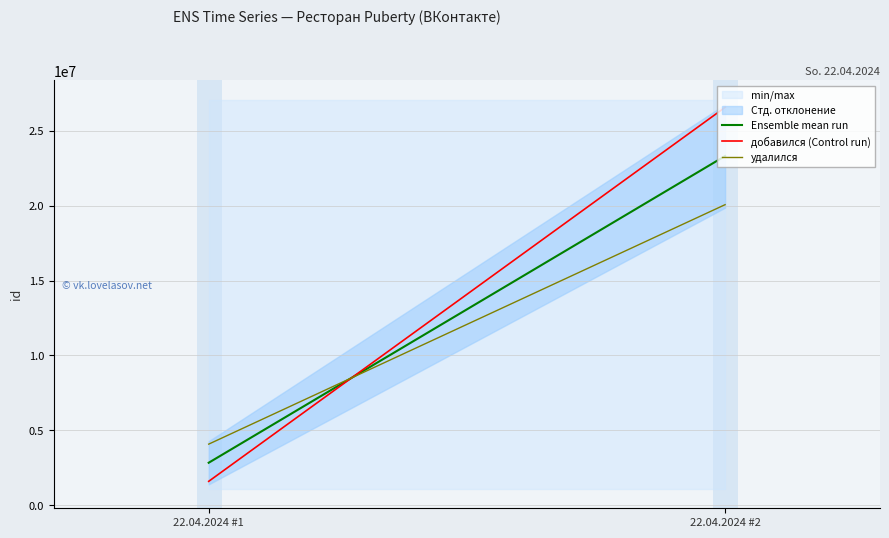

At 22.04.2024 #1, list the series in order from largest to smallest.

удалился, Ensemble mean run, добавился (Control run)